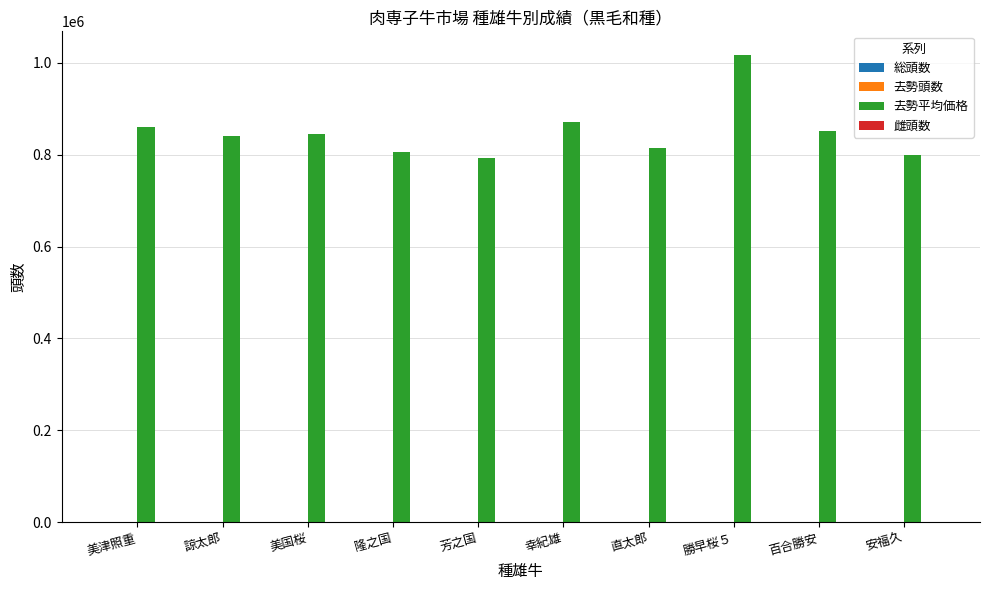

Is it true that 去勢平均価格 equals 457719.8 at 幸紀雄?

False